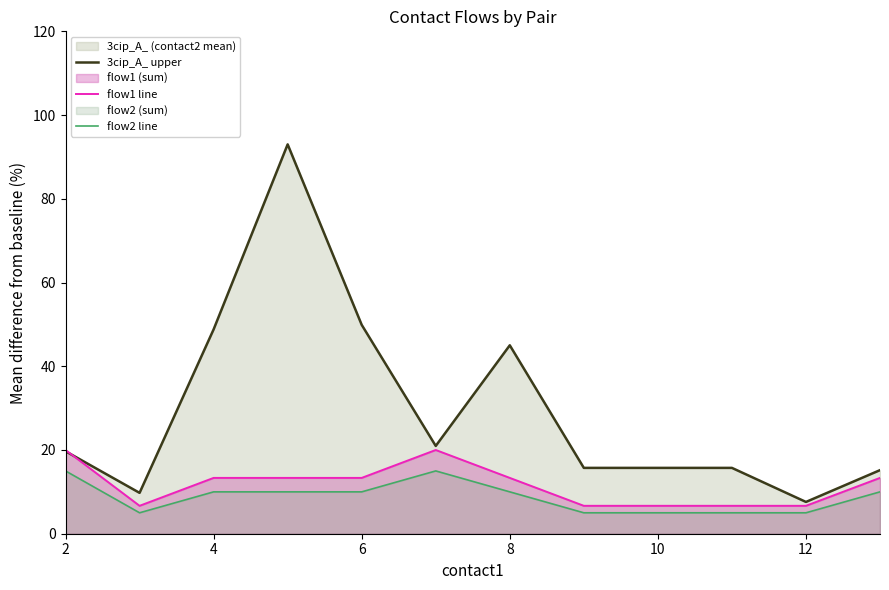

True or false: 3cip_A_ upper and flow2 line intersect in this chart.

False